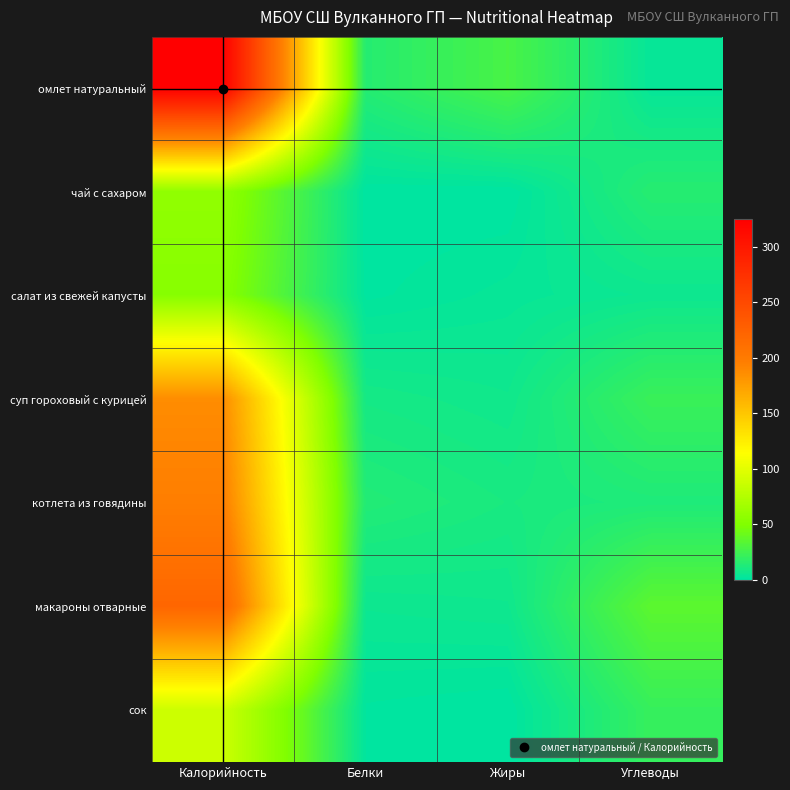

How many distinct data groups are displayed?

7